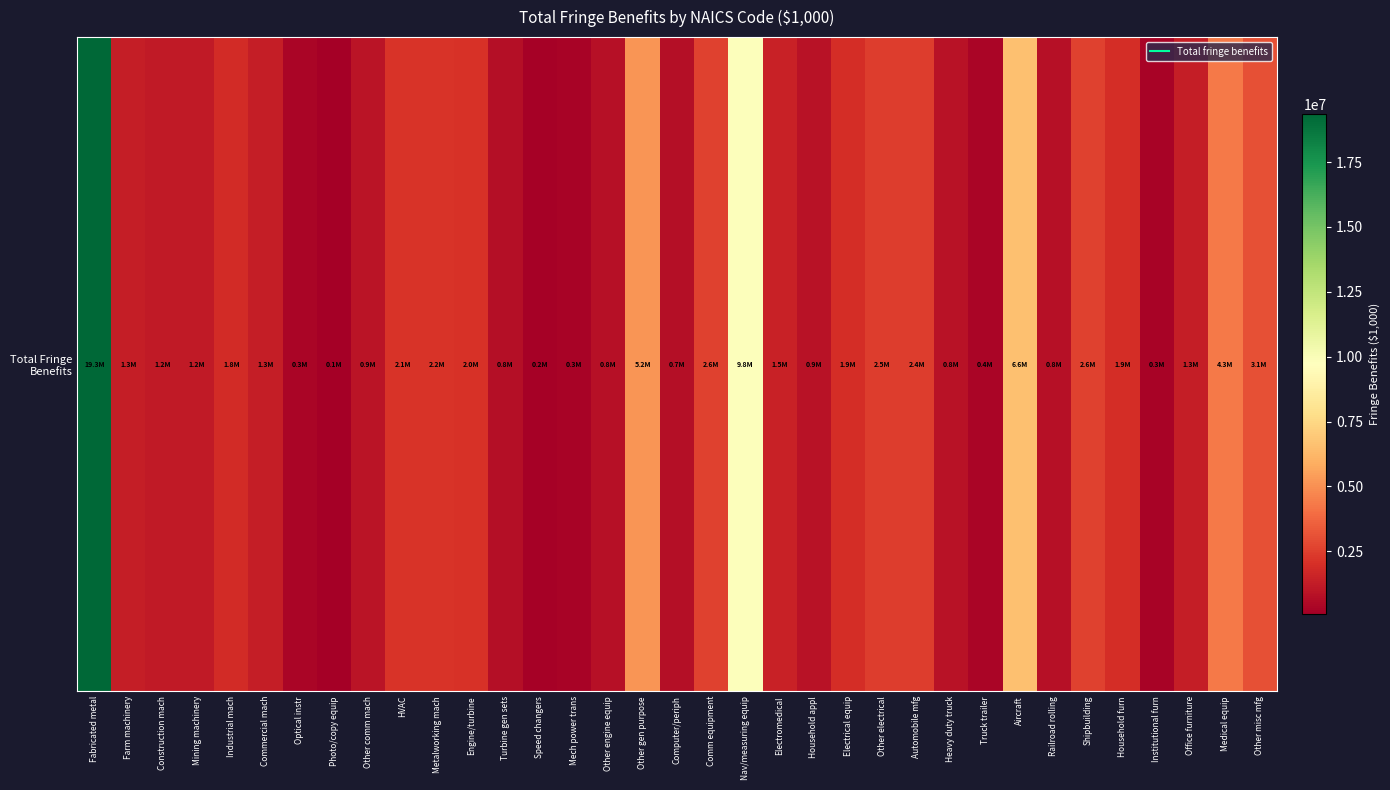

At which label is the value closest to 9712831?

Nav/measuring equip